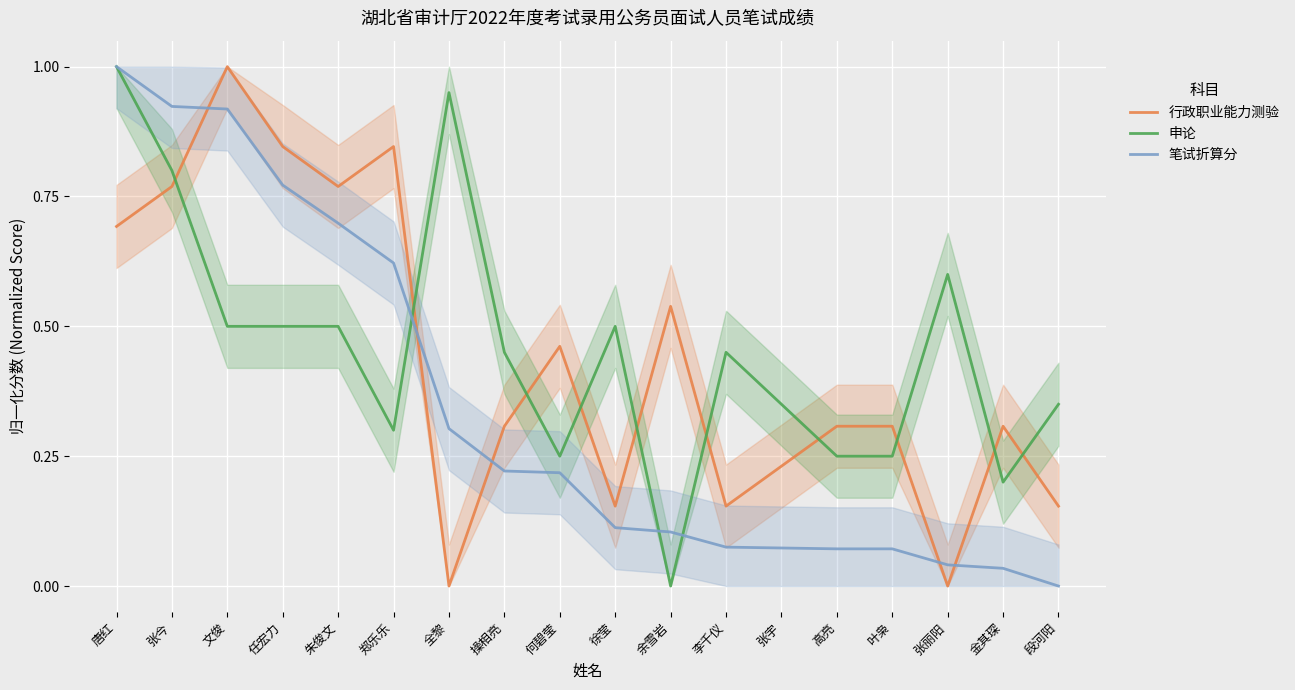

Is the value of 行政职业能力测验 at 高亮 greater than the value of 笔试折算分 at 文俊?

No